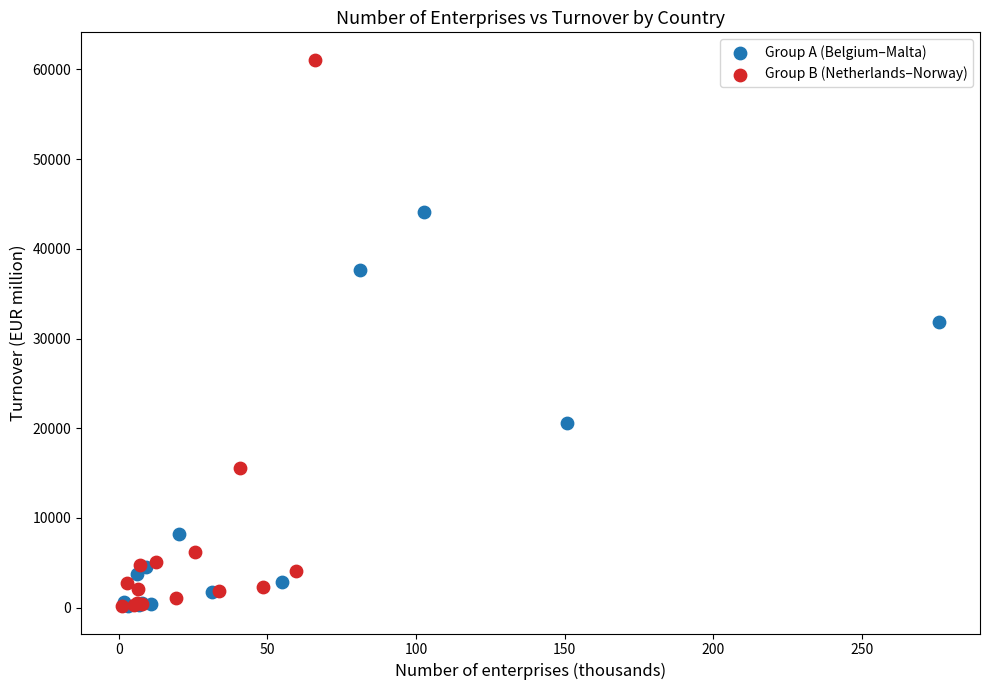

Which series reaches the maximum Y coordinate?

Group B (Netherlands–Norway)